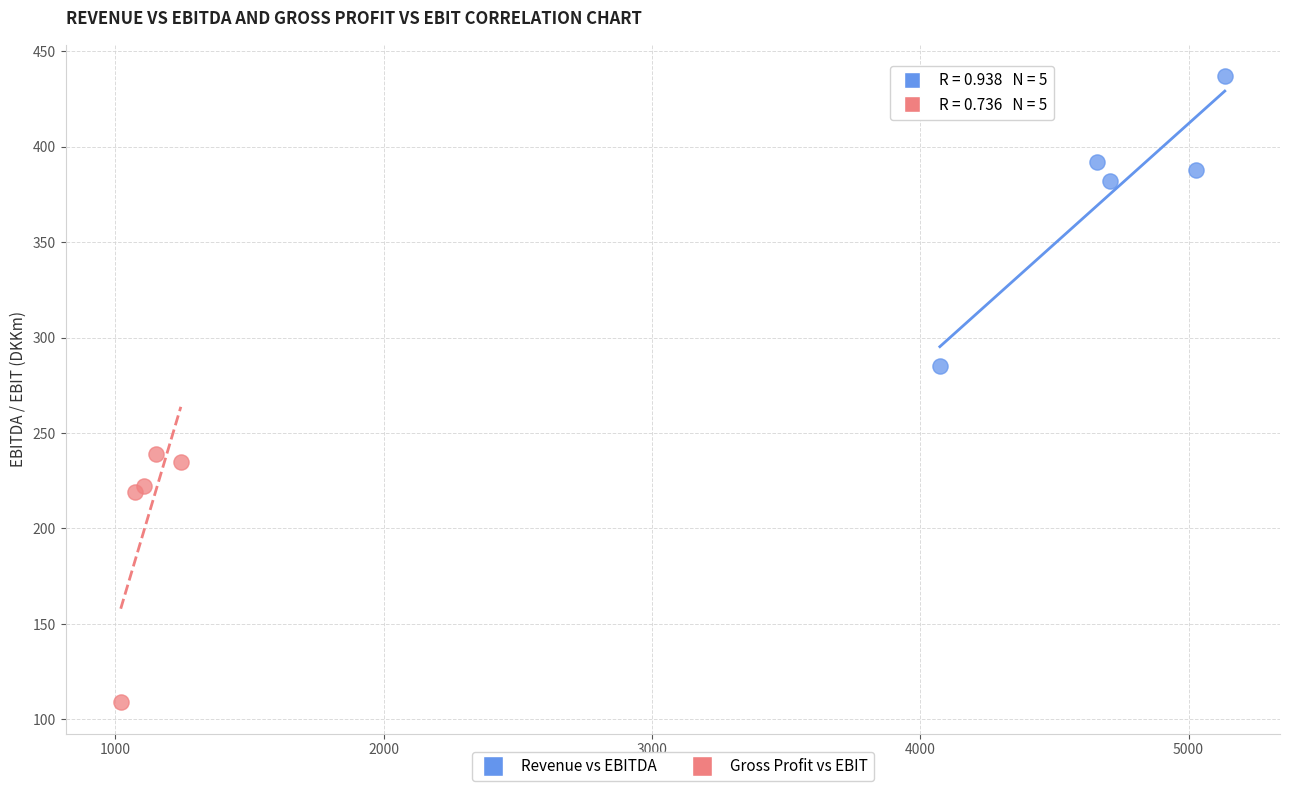

Which series has the widest spread of Y values?

Revenue vs EBITDA